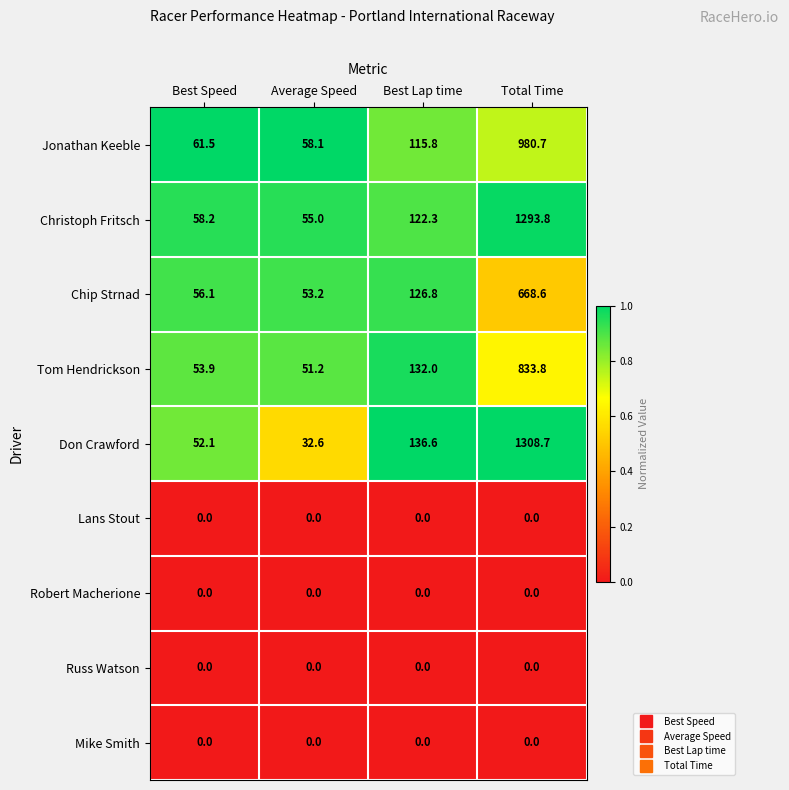

Where does the Christoph Fritsch series first go above 122?

Best Lap time